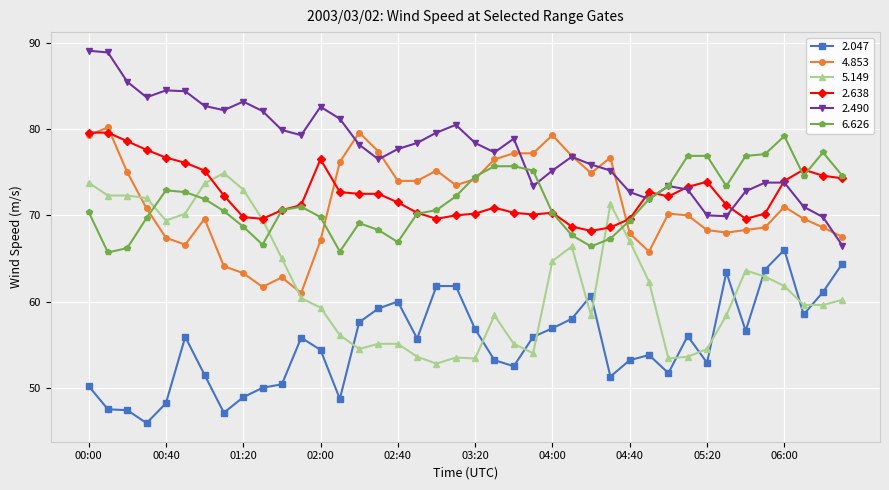

What is the sum of all 2.047 values?

2204.6